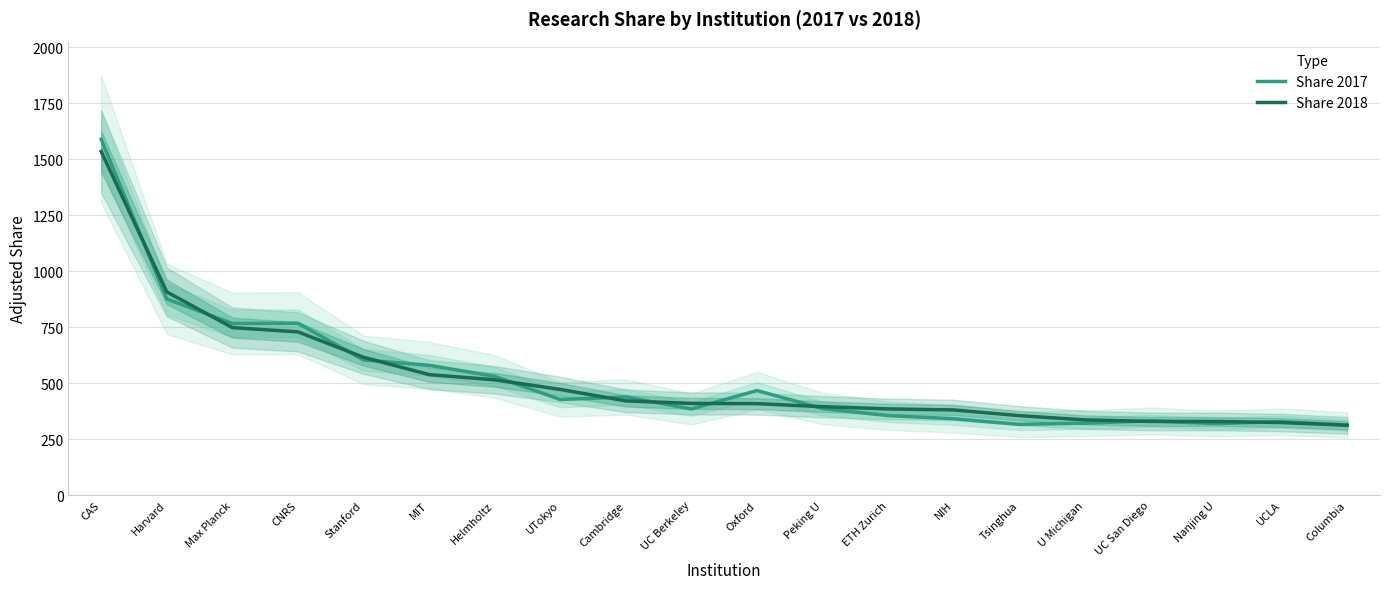

How many distinct data groups are displayed?

2